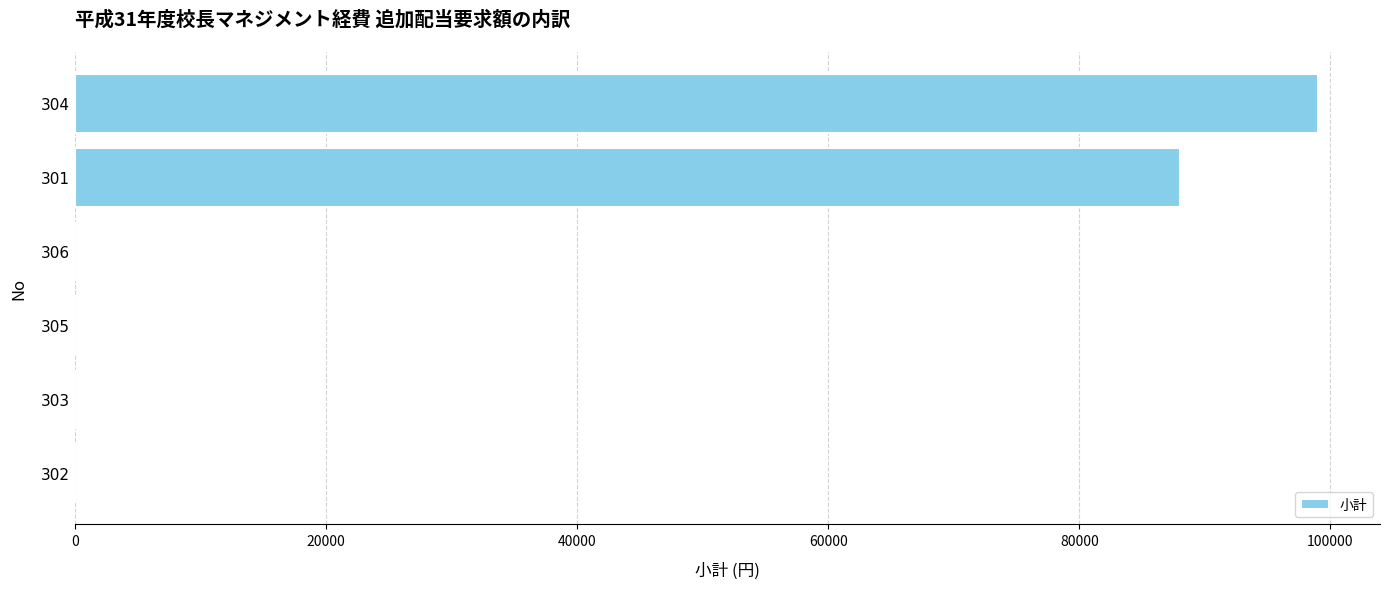

Where is the data nearest to the value 49500?

301